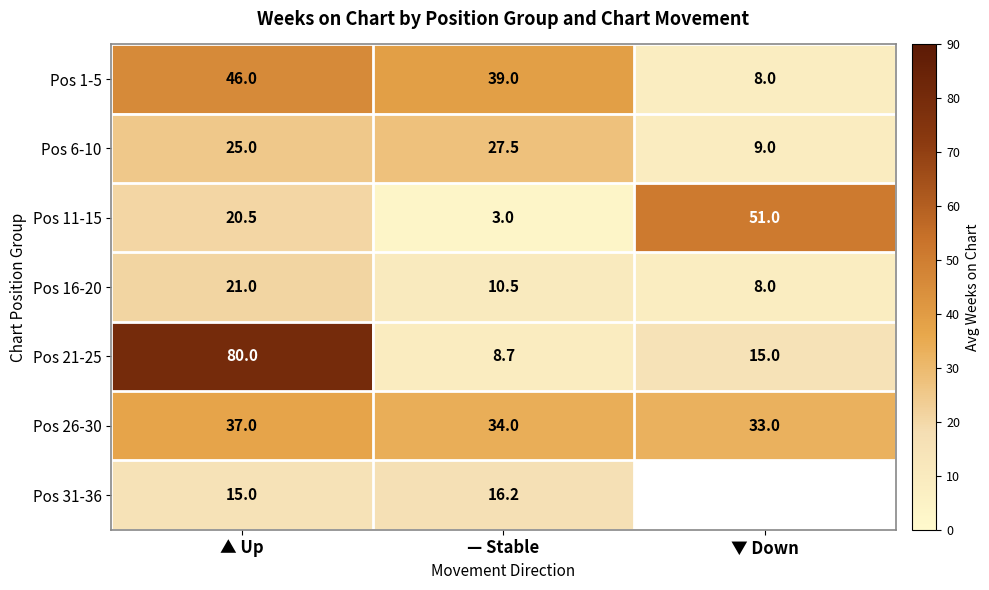

Is it true that Pos 26-30 equals 47.6 at ▼ Down?

False